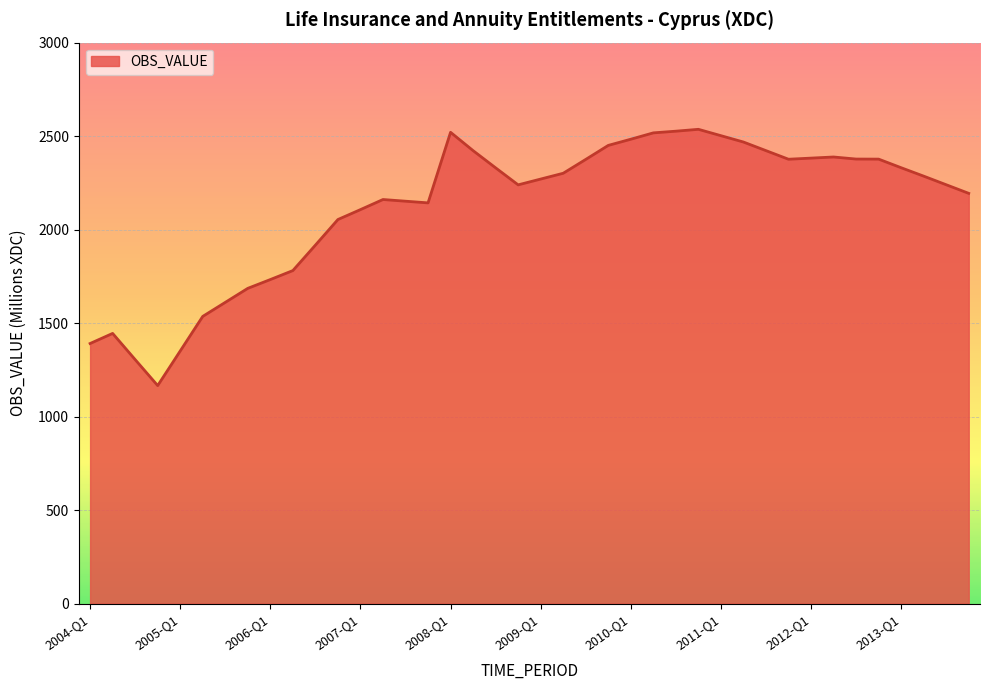

What is the minimum value shown in the chart?

1166.0